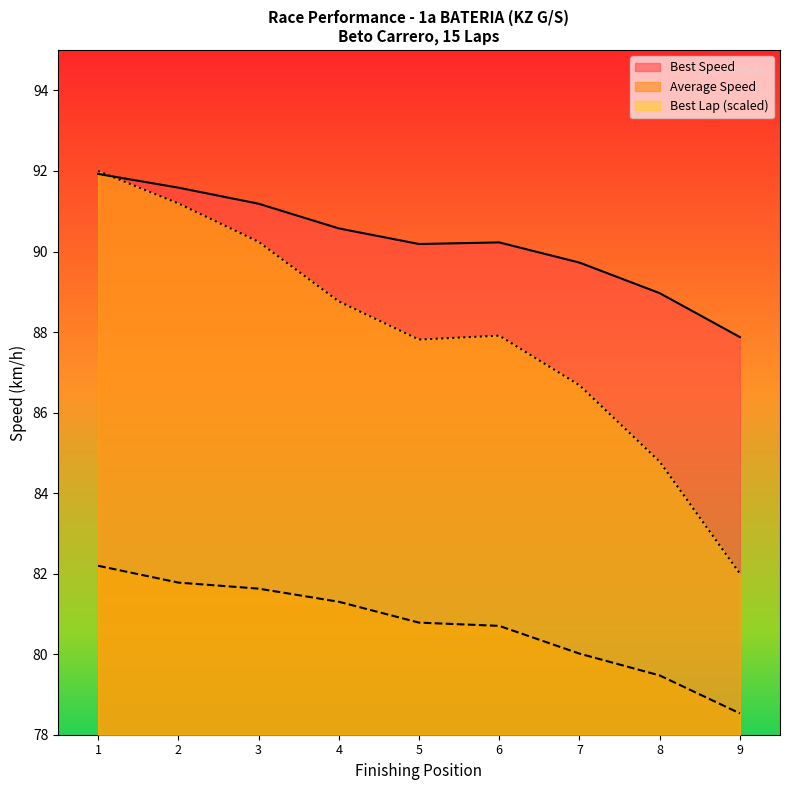

At how many categories does at least one series exceed 89?

7